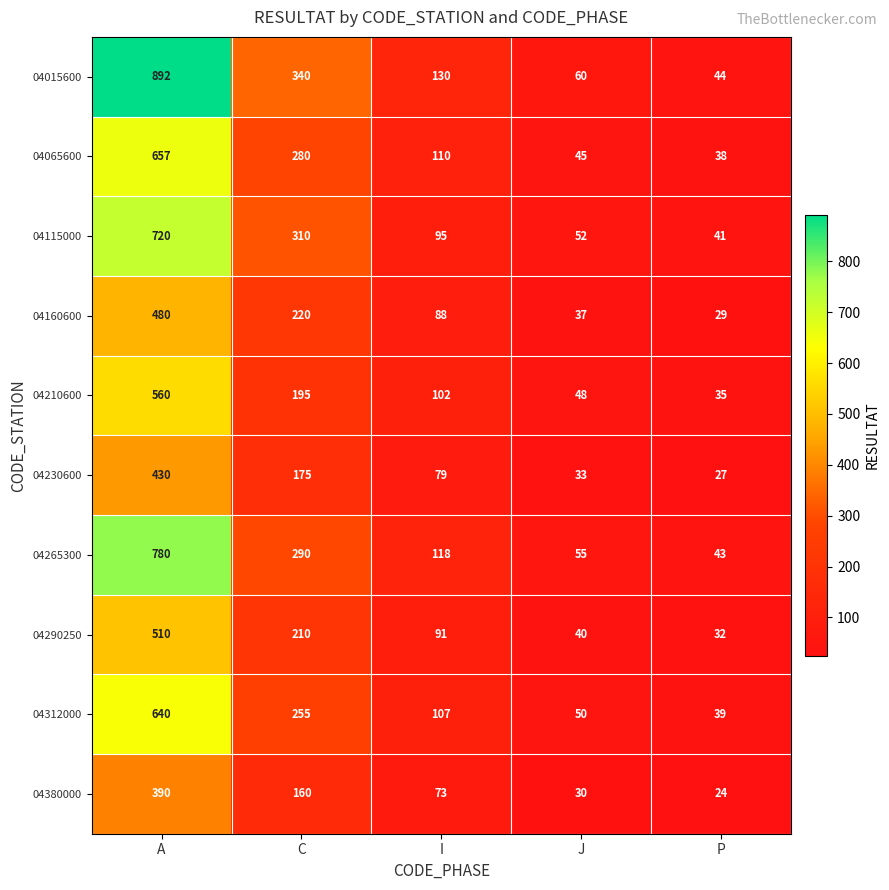

Which series has the largest total across all categories?

04015600